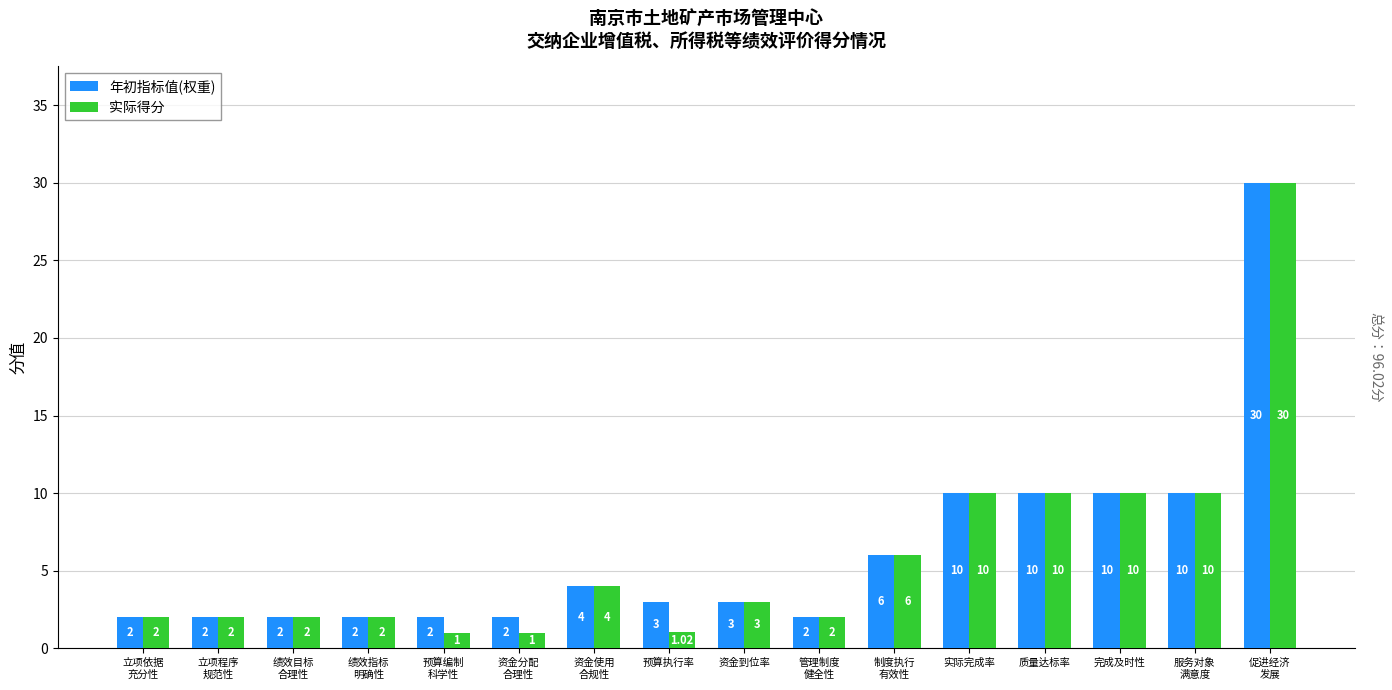

Reading left to right, what are all the values shown in this chart?

年初指标值(权重): 立项依据
充分性=2.0	立项程序
规范性=2.0	绩效目标
合理性=2.0	绩效指标
明确性=2.0	预算编制
科学性=2.0	资金分配
合理性=2.0	资金使用
合规性=4.0	预算执行率=3.0	资金到位率=3.0	管理制度
健全性=2.0	制度执行
有效性=6.0	实际完成率=10.0	质量达标率=10.0	完成及时性=10.0	服务对象
满意度=10.0	促进经济
发展=30.0
实际得分: 立项依据
充分性=2.0	立项程序
规范性=2.0	绩效目标
合理性=2.0	绩效指标
明确性=2.0	预算编制
科学性=1.0	资金分配
合理性=1.0	资金使用
合规性=4.0	预算执行率=1.0	资金到位率=3.0	管理制度
健全性=2.0	制度执行
有效性=6.0	实际完成率=10.0	质量达标率=10.0	完成及时性=10.0	服务对象
满意度=10.0	促进经济
发展=30.0